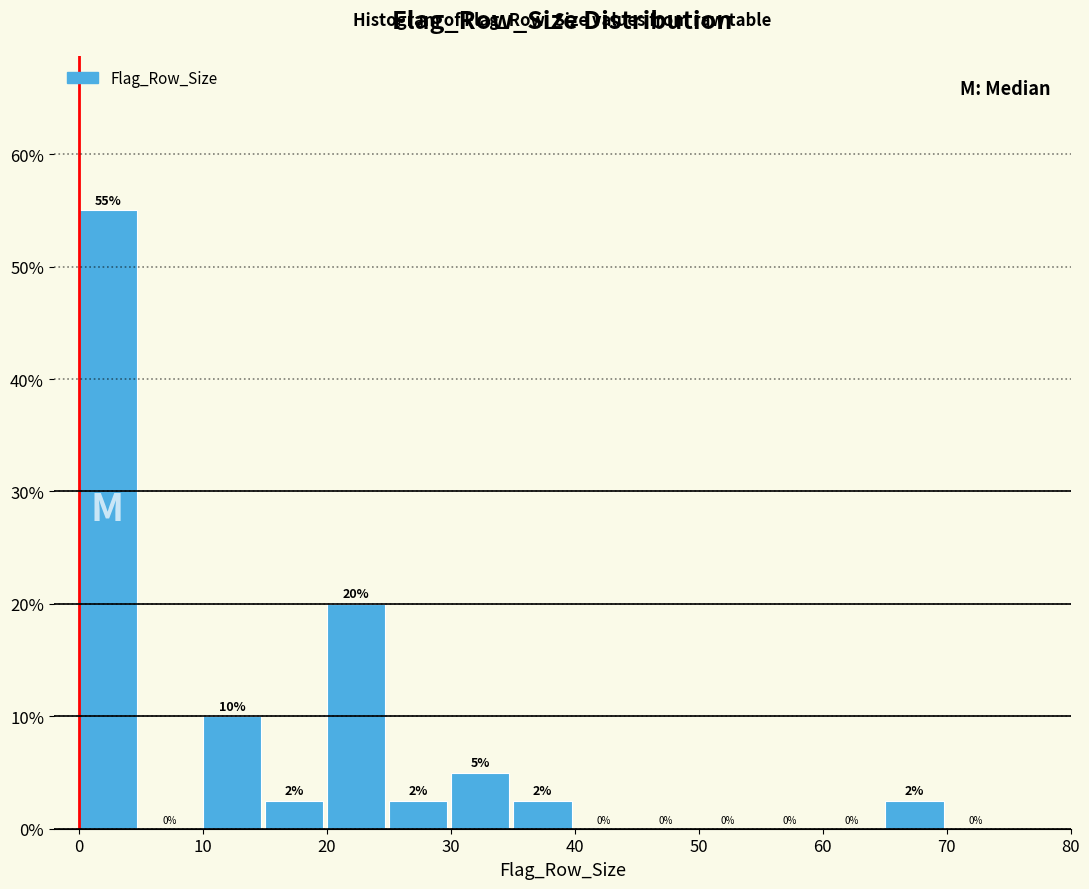

Which range on the x-axis has the tallest bar?

0 to 5